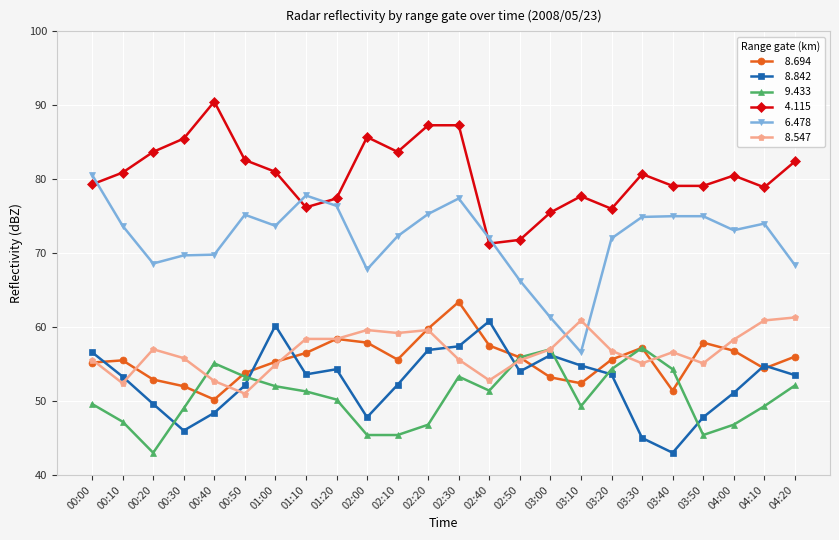

What is the difference between the highest and lowest values at 00:20?

40.7